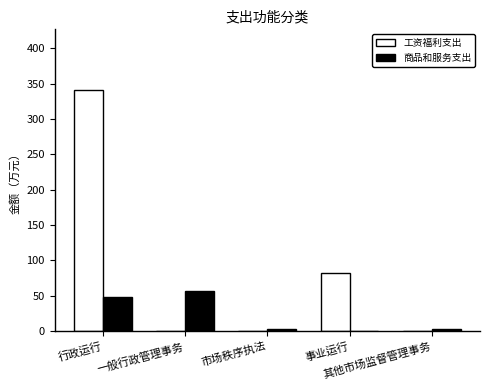

Which series has the largest total across all categories?

工资福利支出